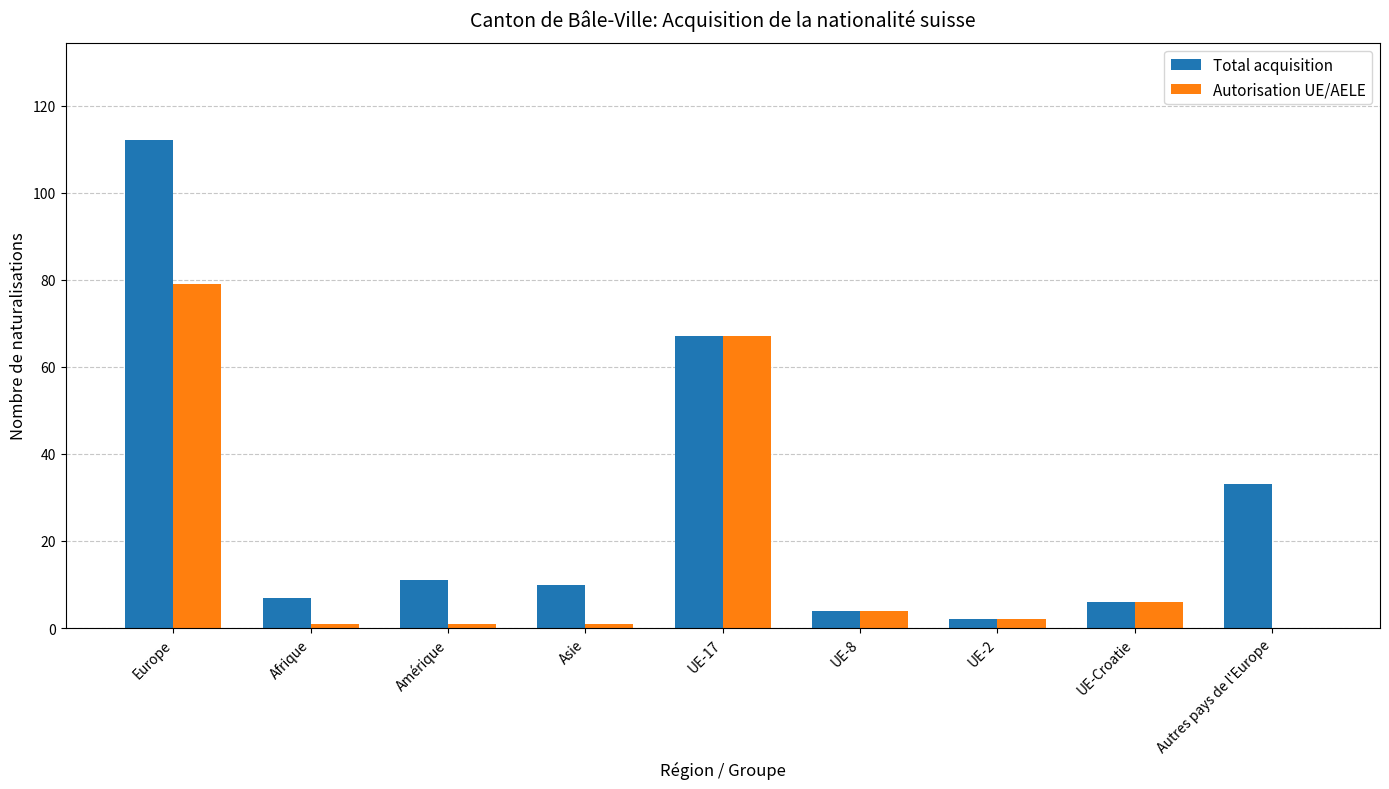

Where does the Total acquisition series first go above 10?

Europe